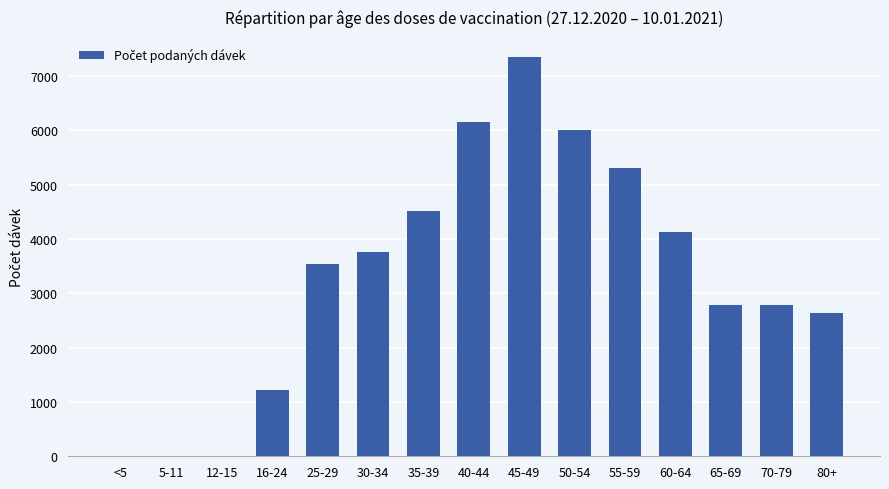

Which has a higher value, 16-24 or 80+?

80+